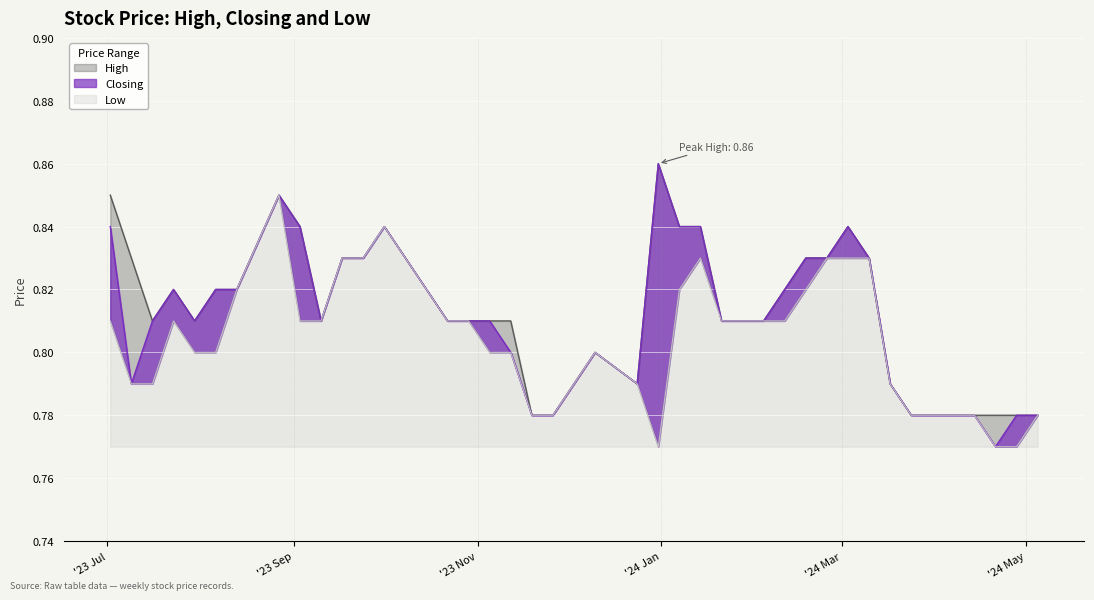

What is the minimum value for High?

0.8